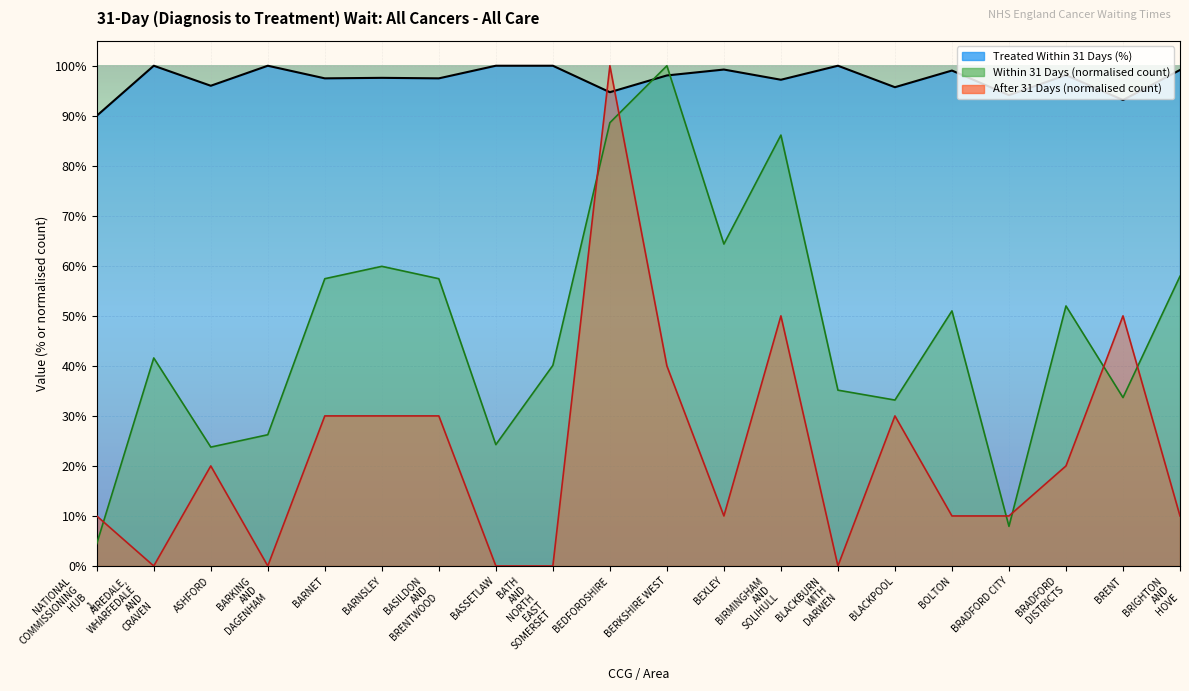

Count the After 31 Days (count) values in the range 0 to 1.

20